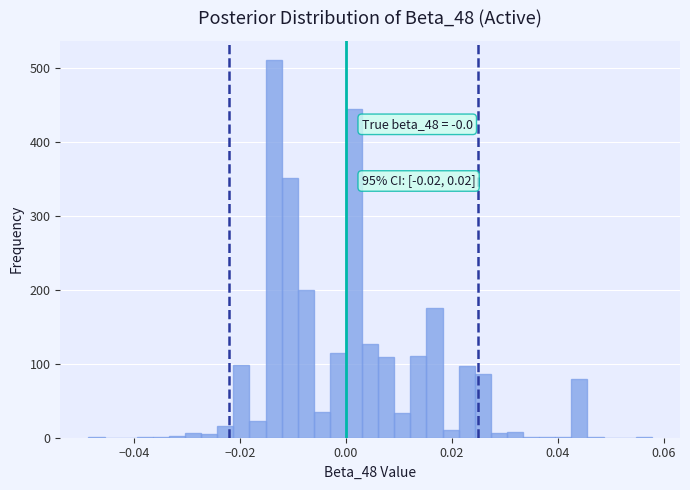

Read against the x-axis, roughly where is the centre of the tallest bar?

-0.014